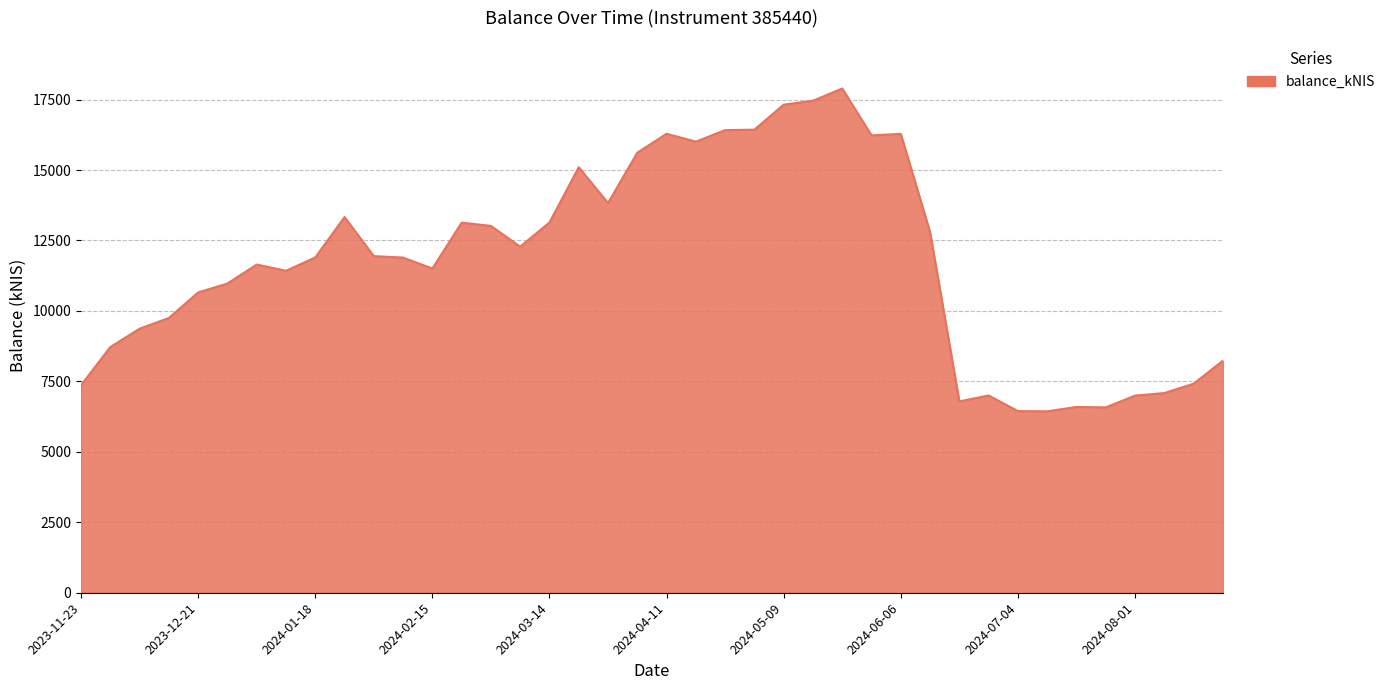

What is the minimum value shown in the chart?

6436.6